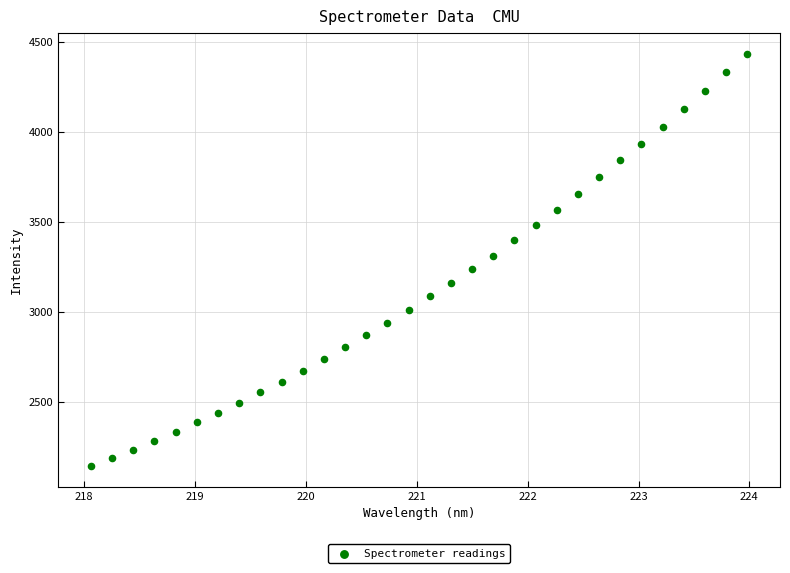

What is the range of Y values (max minus min)?

2293.8